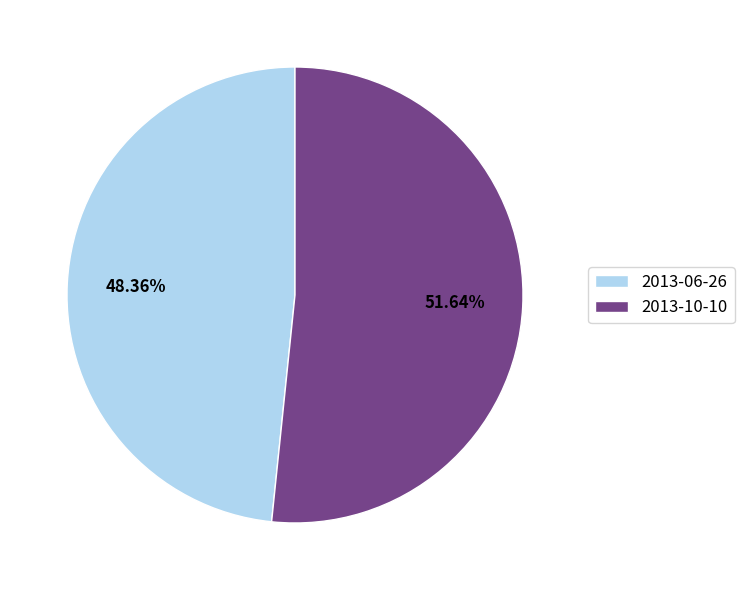

What percentage is the 2013-06-26 slice, to the nearest percent?

48%